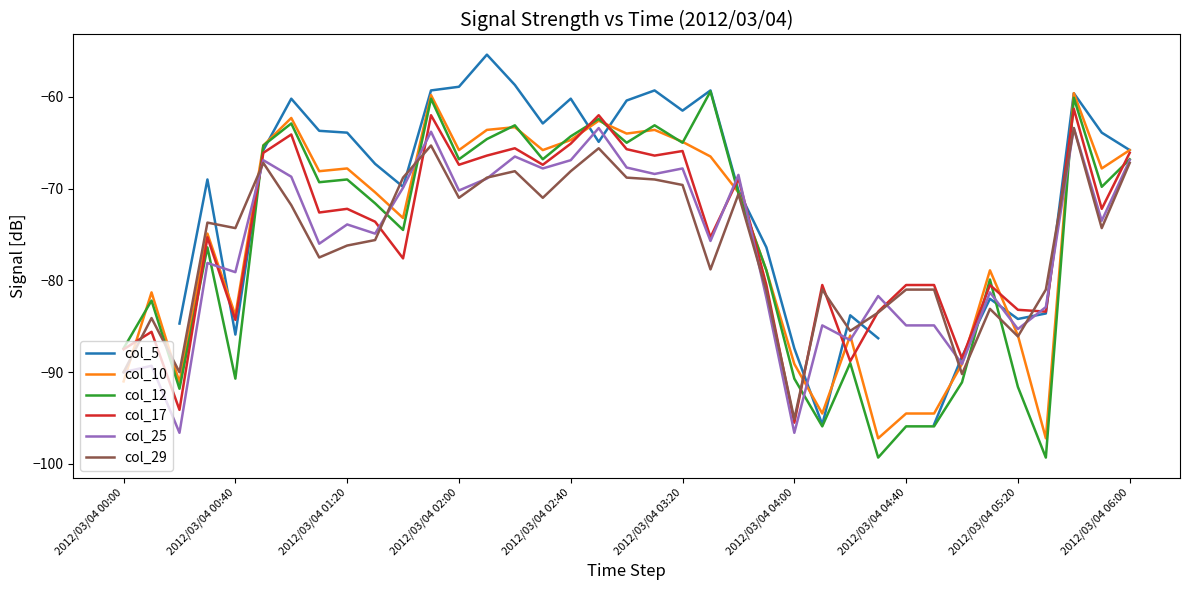

Does the chart have visible grid lines?

No